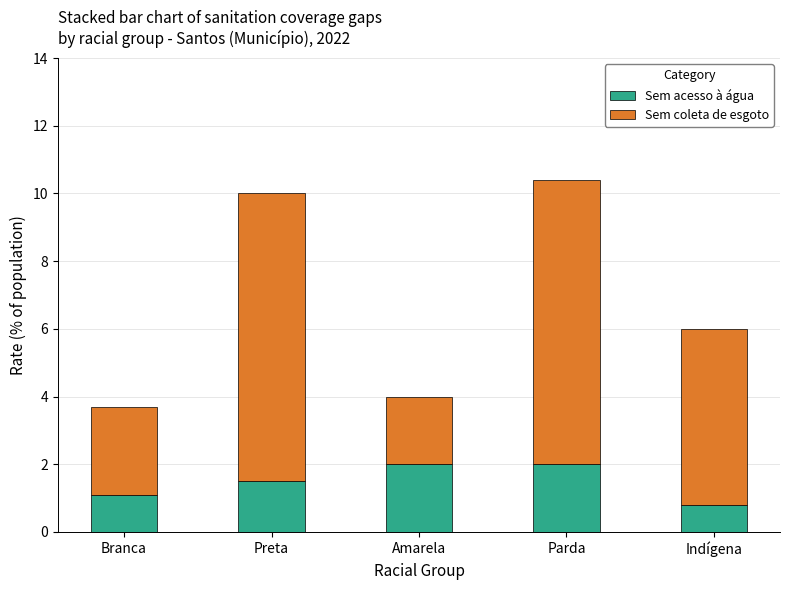

Reading left to right, what are the values for Sem acesso à água?

1.1	1.5	2.0	2.0	0.8